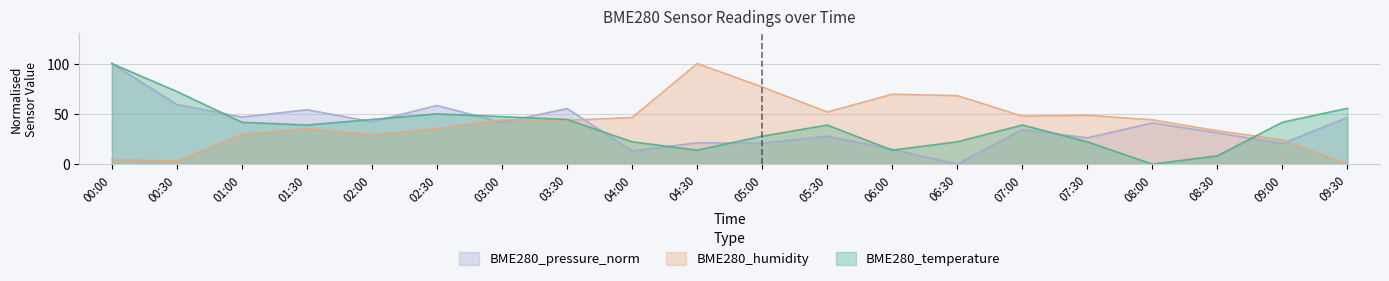

Reading left to right, transcribe all the data shown in this chart.

BME280_temperature: 100.0	72.2	41.7	38.9	44.4	50.0	47.2	44.4	22.2	13.9	27.8	38.9	13.9	22.2	38.9	22.2	0.0	8.3	41.7	55.6
BME280_humidity: 4.5	3.2	29.5	35.5	29.1	35.5	44.1	43.6	46.4	100.0	76.8	51.8	69.5	68.2	47.7	48.6	44.1	33.2	24.1	0.0
BME280_pressure_norm: 100.0	59.3	46.8	54.1	42.2	58.4	41.4	55.3	13.1	21.2	20.8	27.8	14.6	0.0	34.4	26.2	41.0	31.0	20.6	46.4